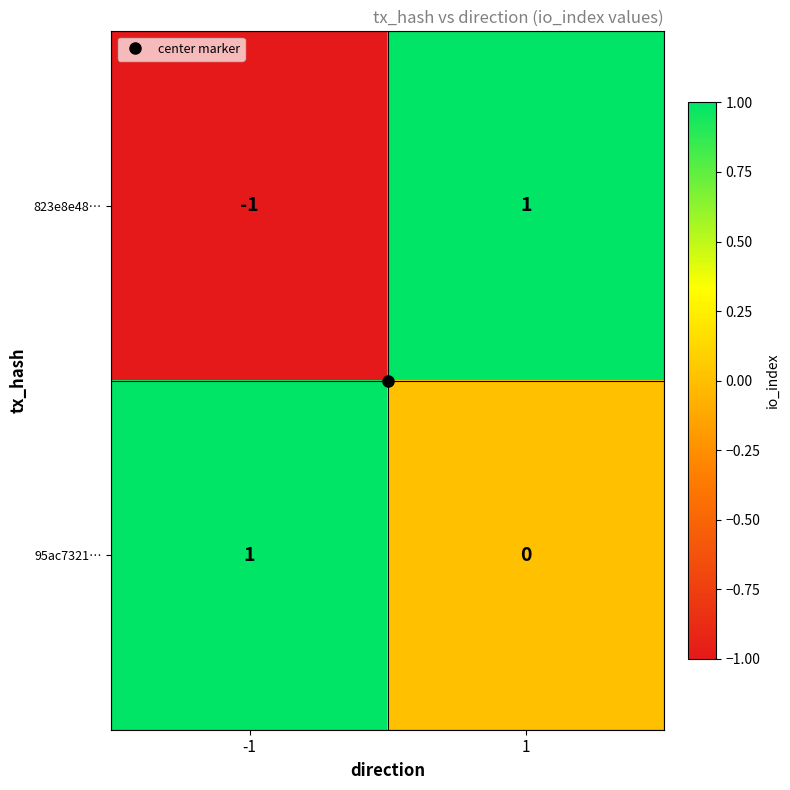

The value of 823e8e48… at -1 is -1. True or false?

True